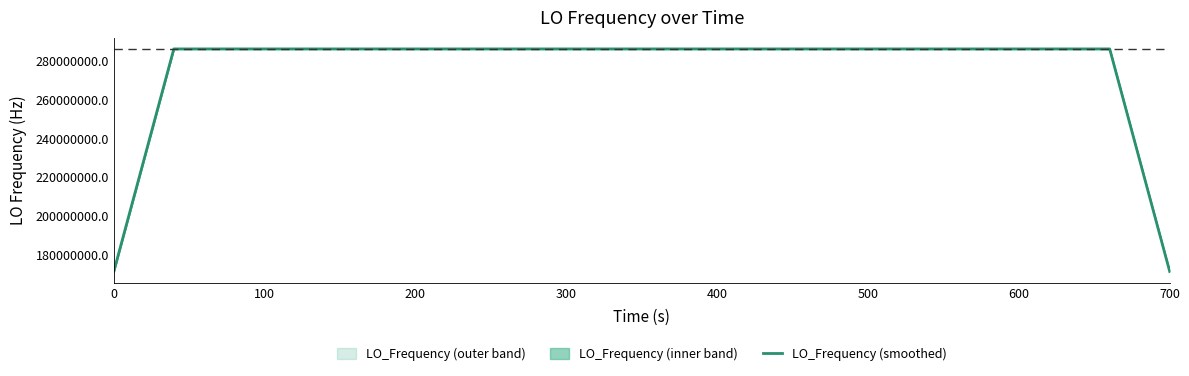

What is the maximum value for LO_Frequency (smoothed)?

286047001.4